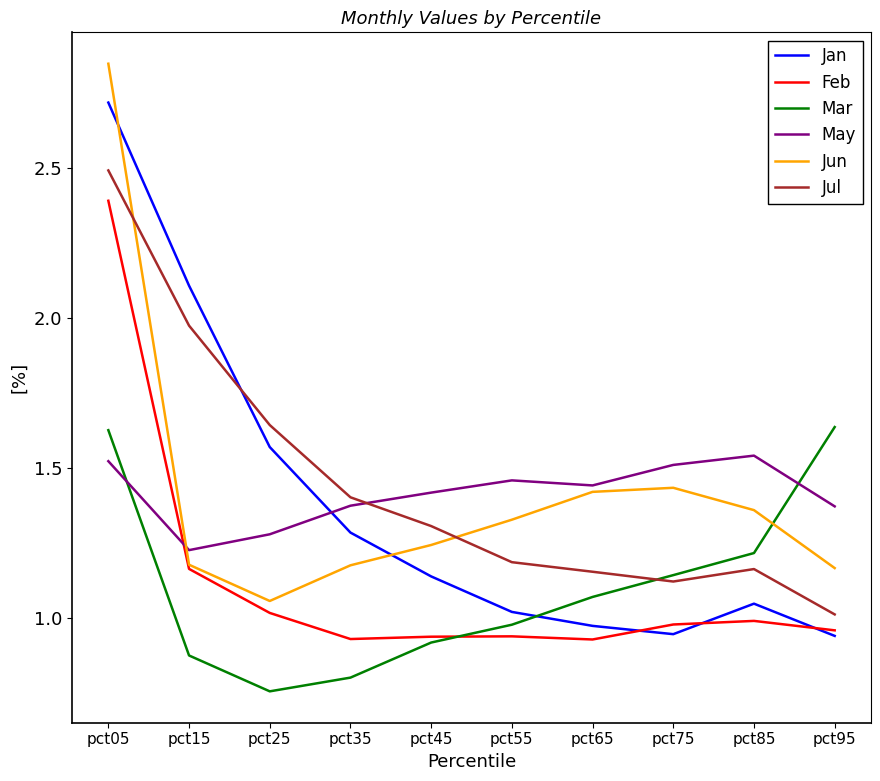

Rank the series by their maximum value, from highest to lowest.

Jun, Jan, Jul, Feb, Mar, May